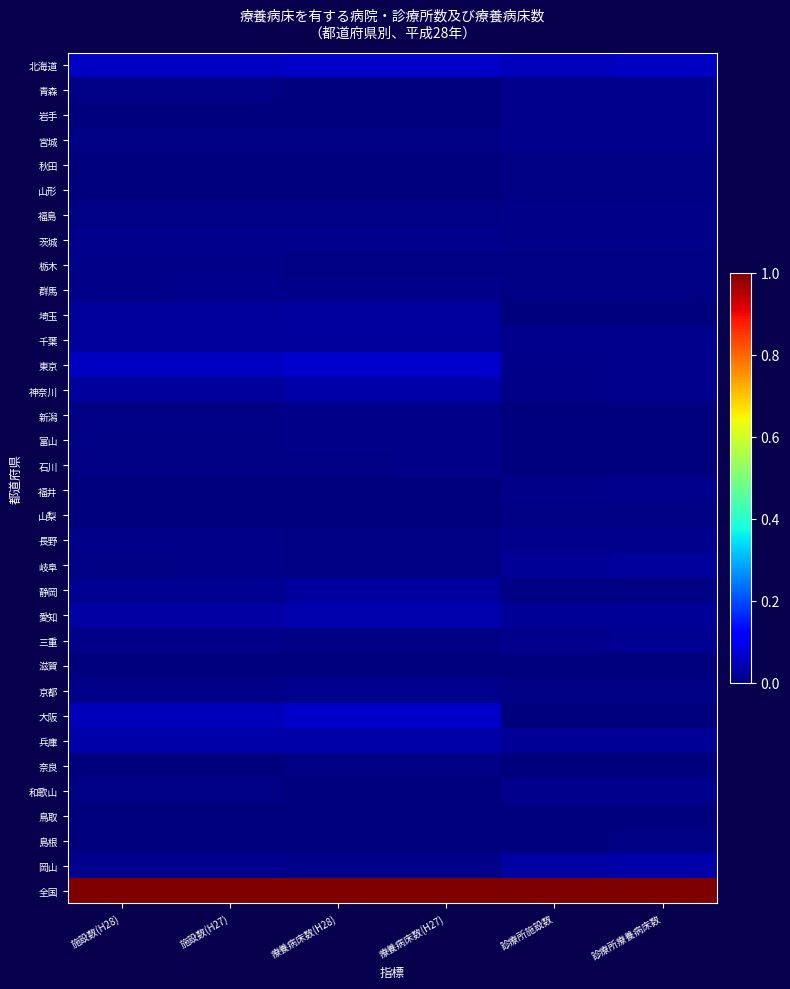

Rank the series by their maximum value, from lowest to highest.

鳥取, 滋賀, 島根, 山梨, 奈良, 秋田, 山形, 石川, 福島, 栃木, 新潟, 富山, 群馬, 長野, 福井, 和歌山, 京都, 岩手, 青森, 宮城, 茨城, 三重, 岐阜, 千葉, 静岡, 埼玉, 神奈川, 岡山, 兵庫, 愛知, 大阪, 北海道, 東京, 全国